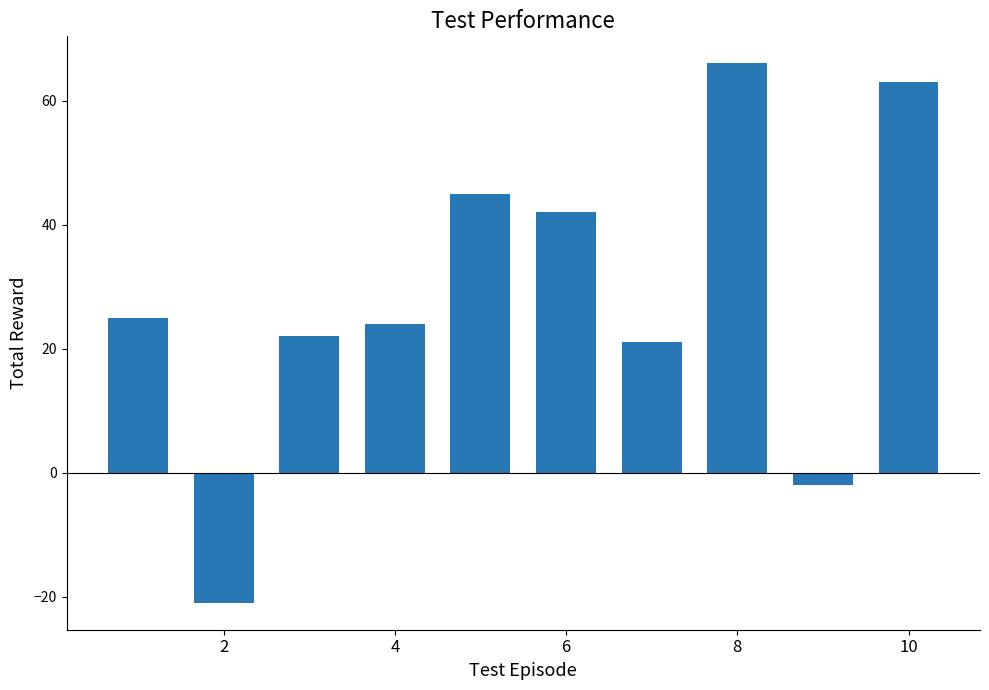

What is the difference between the maximum and minimum values?

87